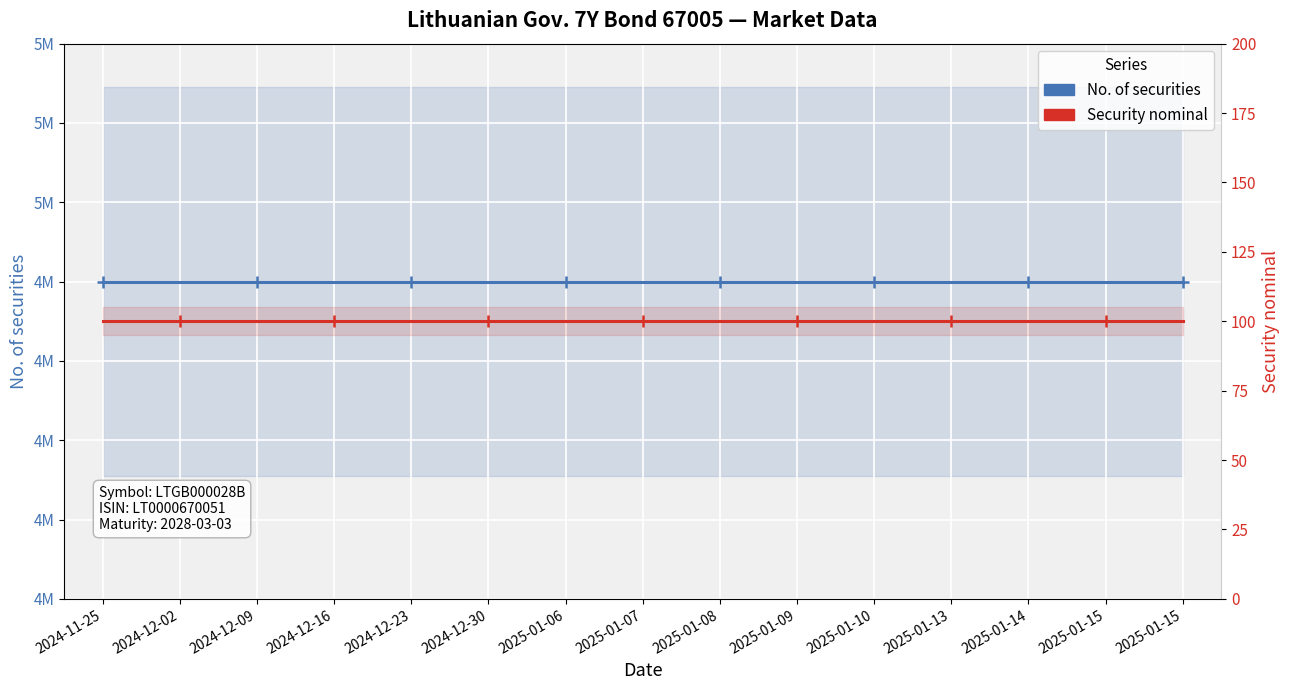

What are all the series names shown in the legend?

No. of securities, Security nominal